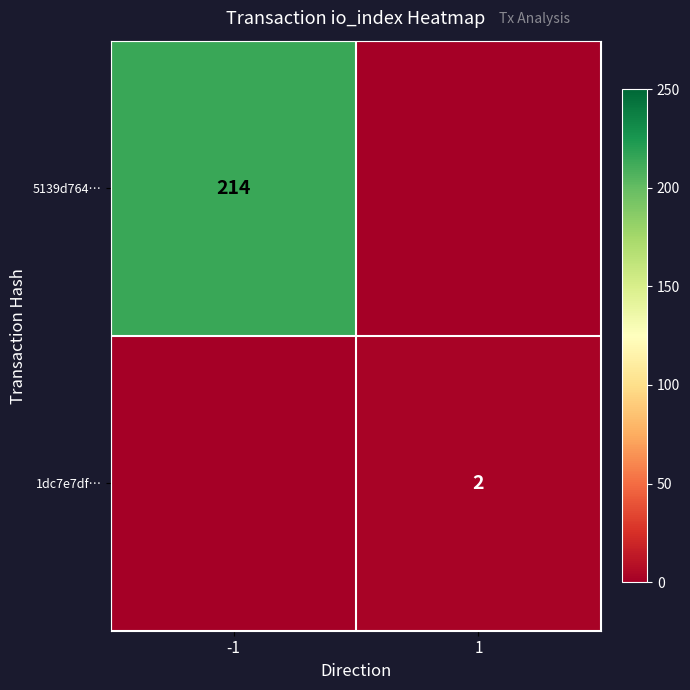

Which label corresponds to the largest value in the chart?

-1